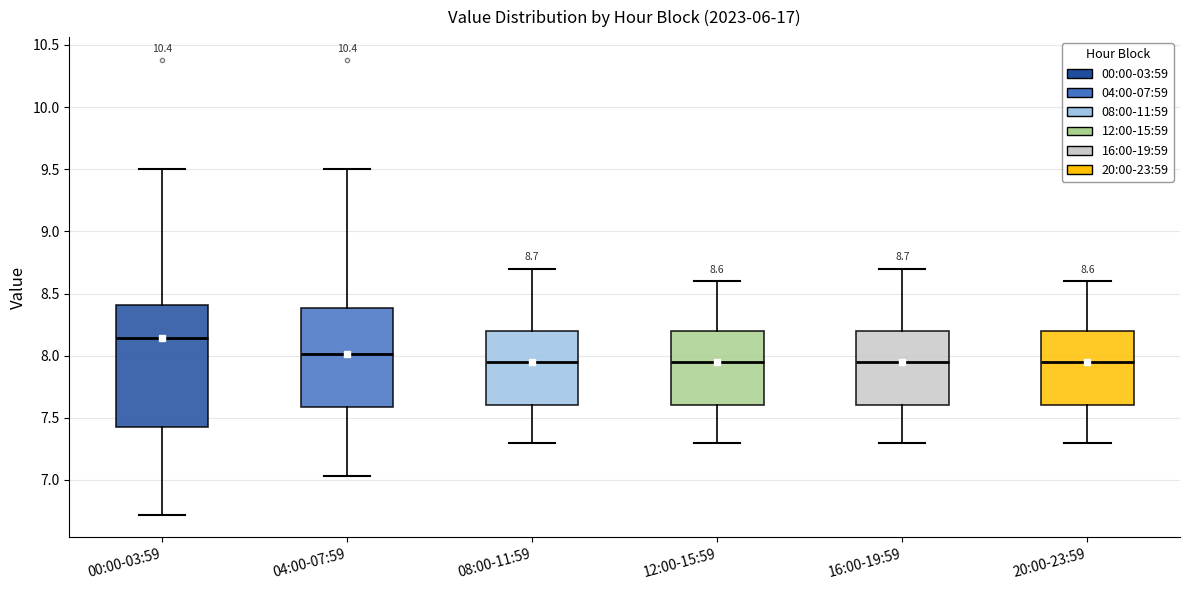

Comparing the boxes themselves (not the whiskers), which one is the tallest?

00:00-03:59